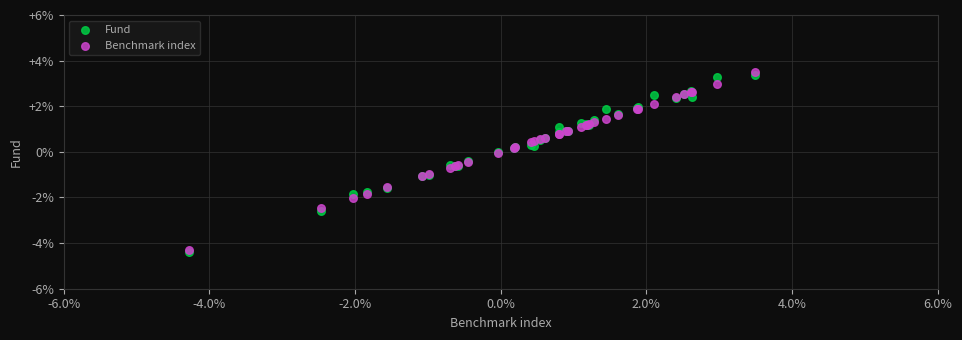

What are all the series names shown in the legend?

Fund, Benchmark index